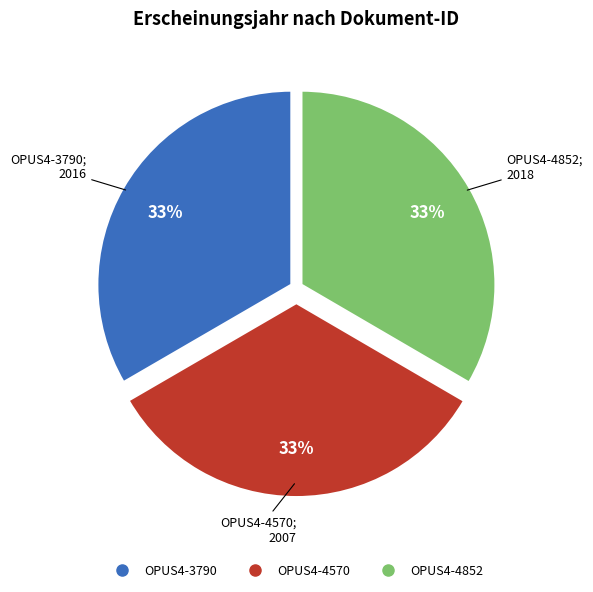

How many segments does this pie chart have?

3